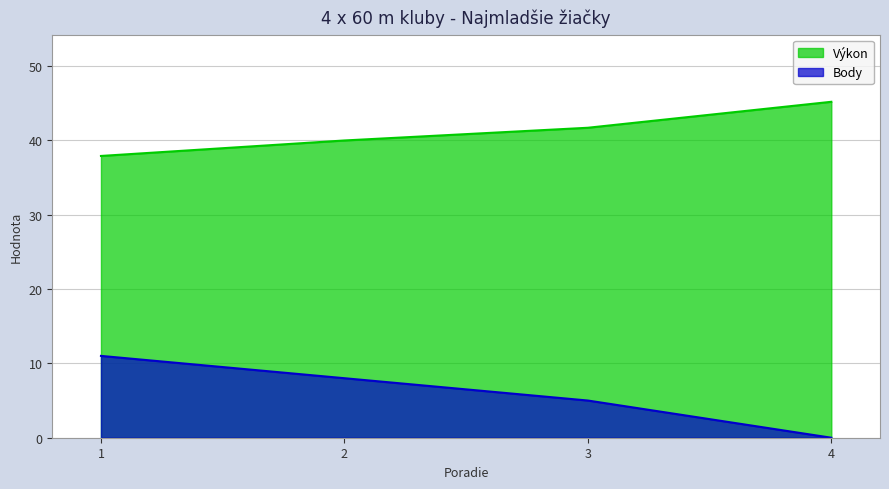

What are all the series names shown in the legend?

Výkon, Body